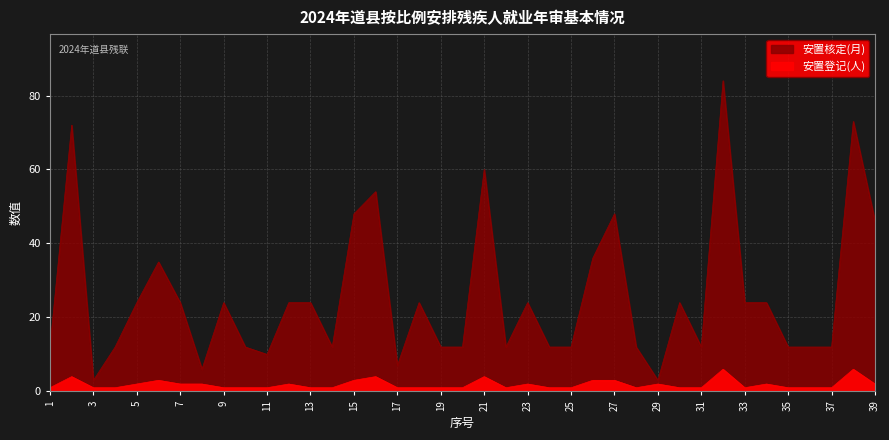

Reading left to right, transcribe all the data shown in this chart.

安置登记(人): 1=1	2=4	3=1	4=1	5=2	6=3	7=2	8=2	9=1	10=1	11=1	12=2	13=1	14=1	15=3	16=4	17=1	18=1	19=1	20=1	21=4	22=1	23=2	24=1	25=1	26=3	27=3	28=1	29=2	30=1	31=1	32=6	33=1	34=2	35=1	36=1	37=1	38=6	39=2
安置核定(月): 1=12	2=72	3=3	4=12	5=24	6=35	7=24	8=6	9=24	10=12	11=10	12=24	13=24	14=12	15=48	16=54	17=7	18=24	19=12	20=12	21=60	22=12	23=24	24=12	25=12	26=36	27=48	28=12	29=3	30=24	31=12	32=84	33=24	34=24	35=12	36=12	37=12	38=73	39=46